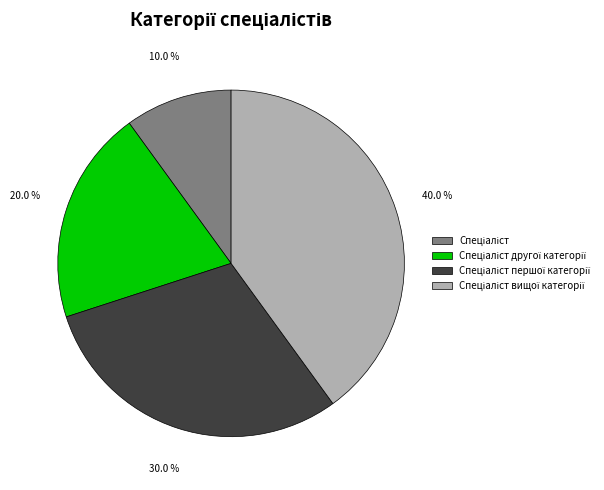

Is there any slice that represents more than half of the pie?

No